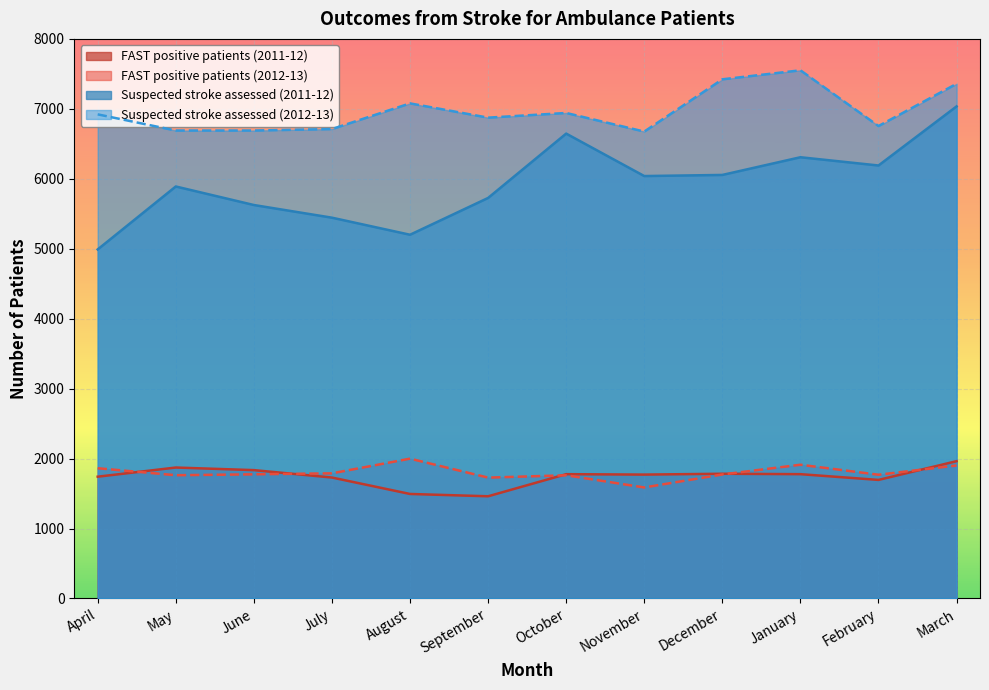

What are all the series names shown in the legend?

FAST positive patients (2011-12), FAST positive patients (2012-13), Suspected stroke assessed (2011-12), Suspected stroke assessed (2012-13)